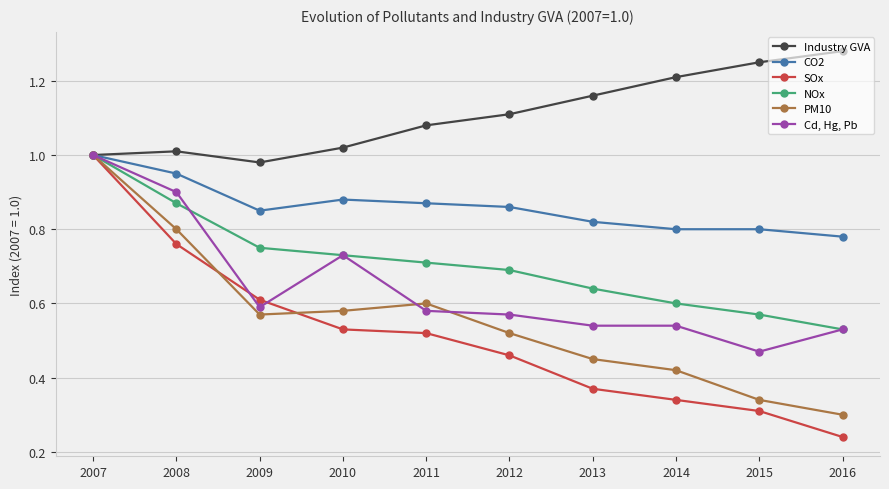

Between 2008 and 2016, which series saw the biggest shift?

SOx